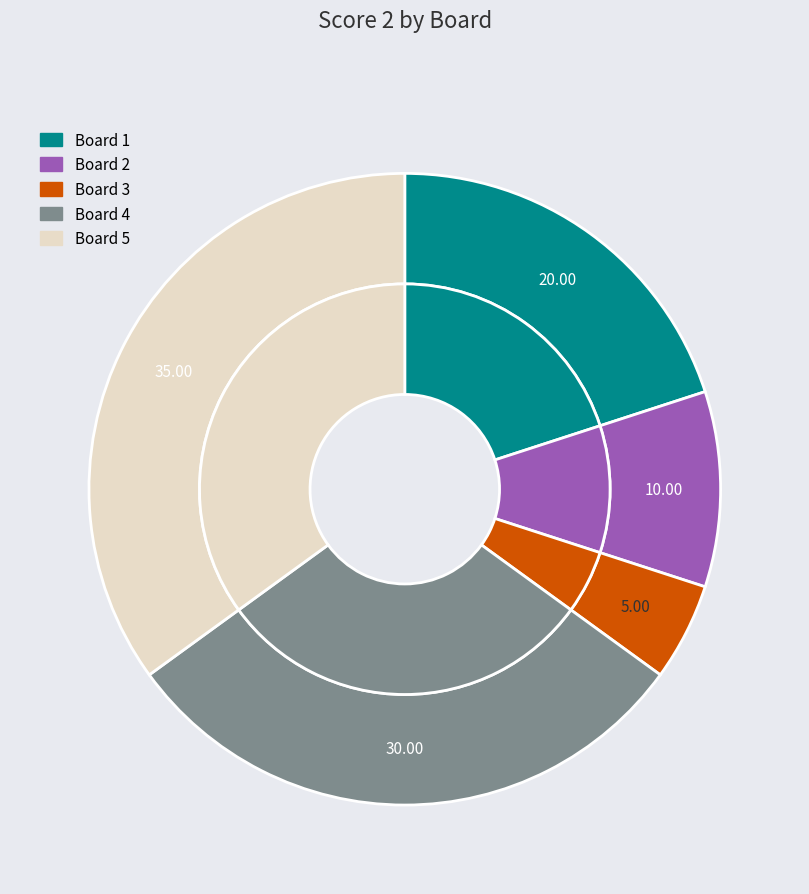

To the nearest percent, what portion does Board 4 represent?

30%